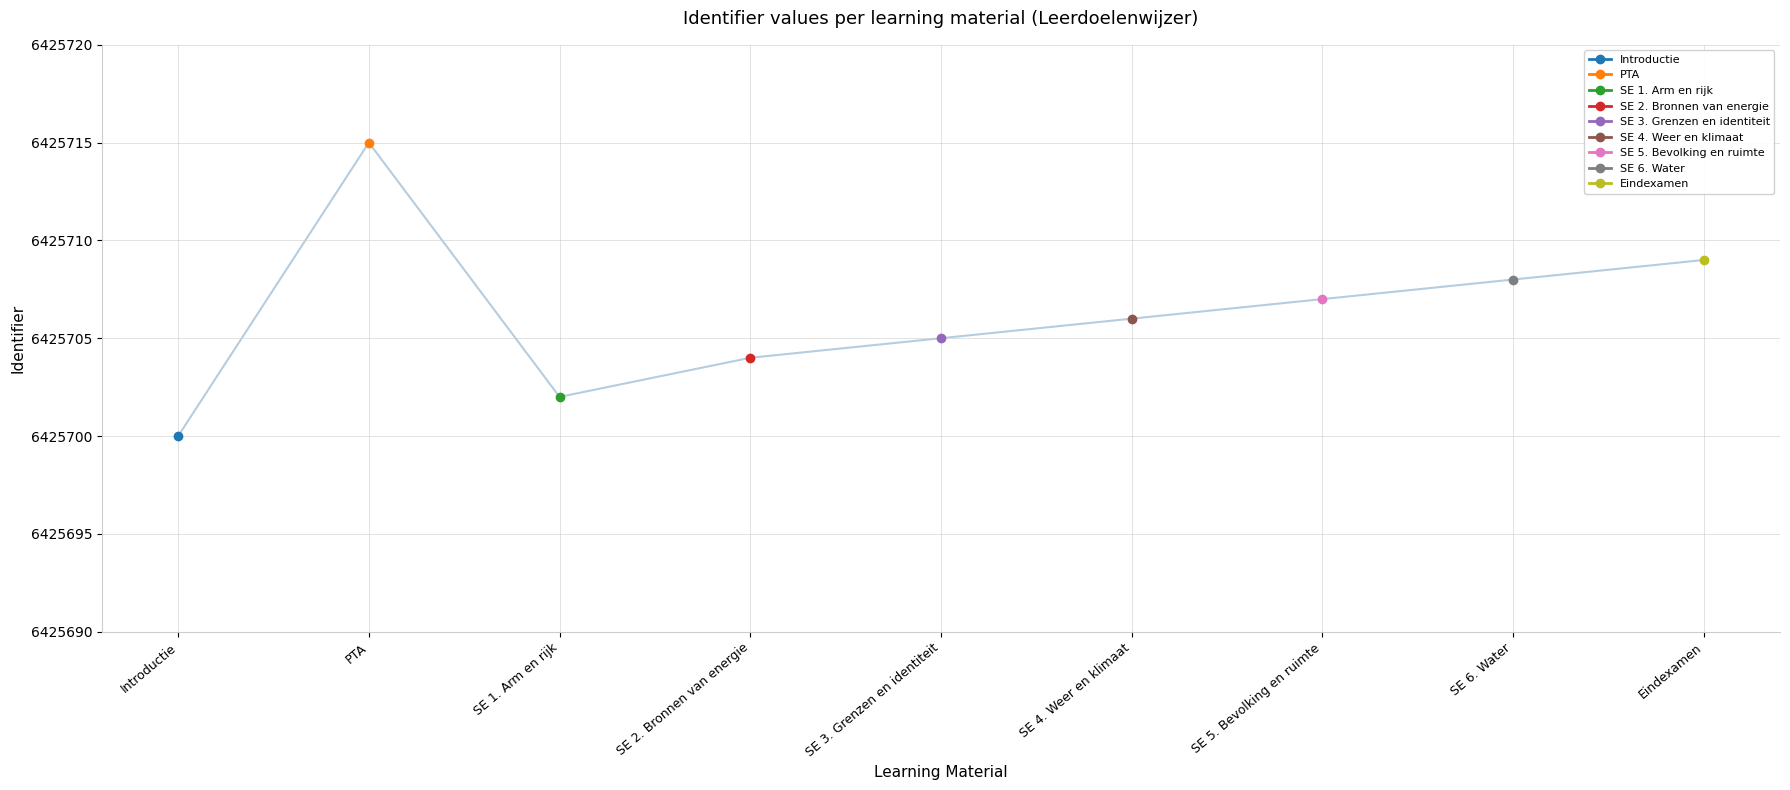

How many values exceed 6425706?

4